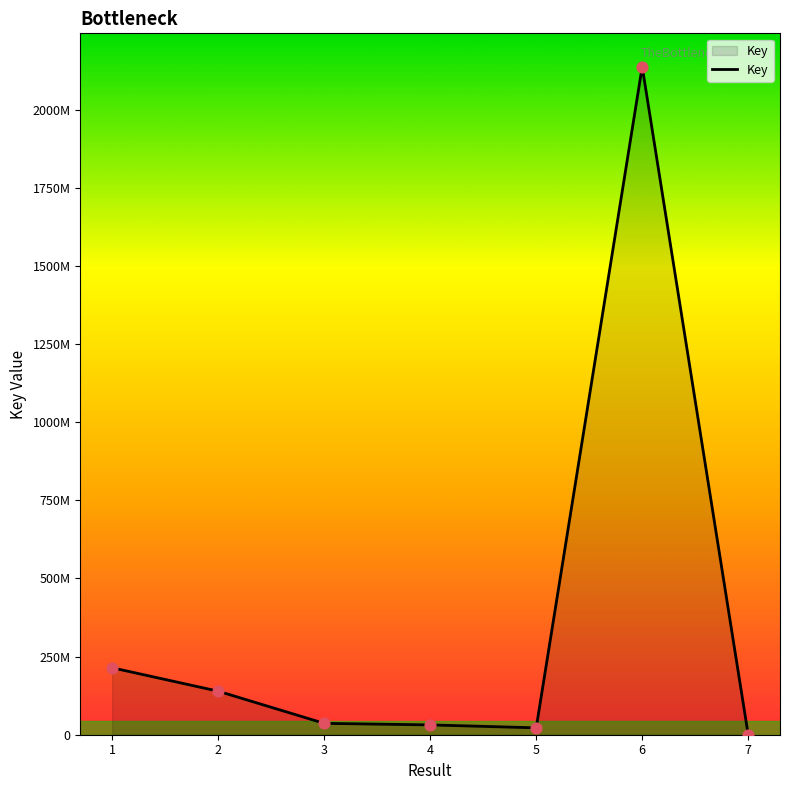

What is the change in value from 6 to 7?

-2137686877